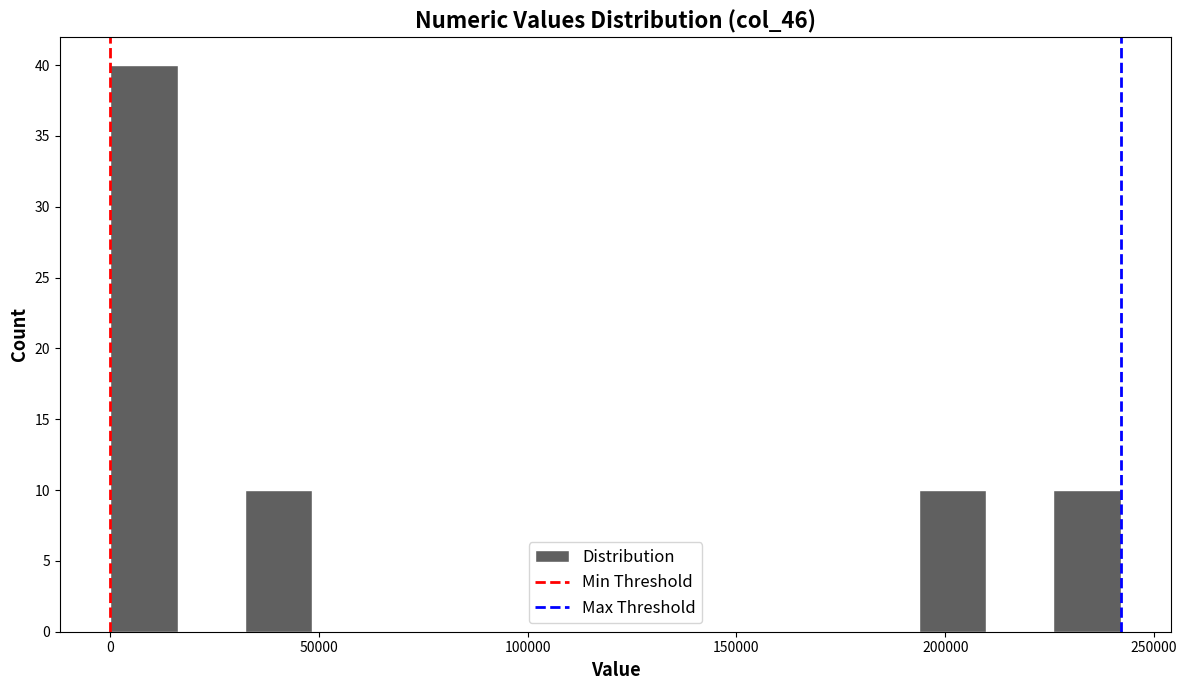

Read against the x-axis, roughly where is the centre of the tallest bar?

10000